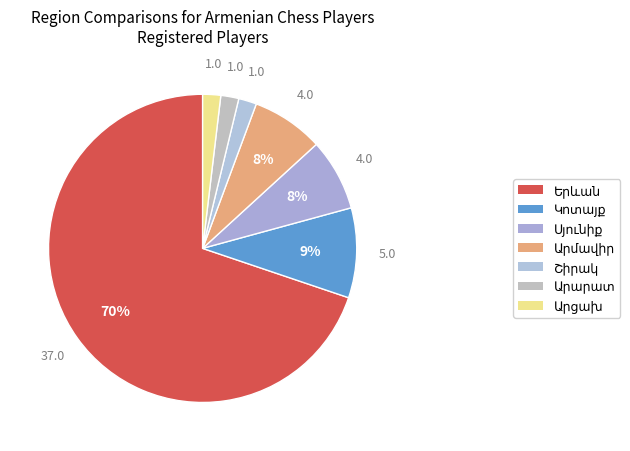

What percentage do Արարատ and Արմավիր together represent?

9.4%